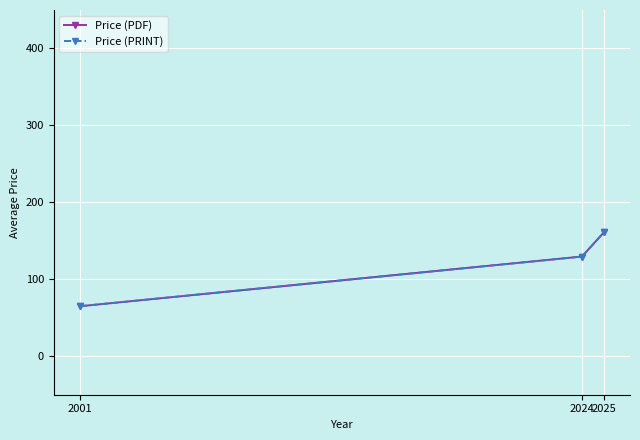

Reading left to right, extract all data points from this chart.

Price (PDF): 2001=65.0	2024=129.6	2025=160.9
Price (PRINT): 2001=65.0	2024=129.6	2025=160.9